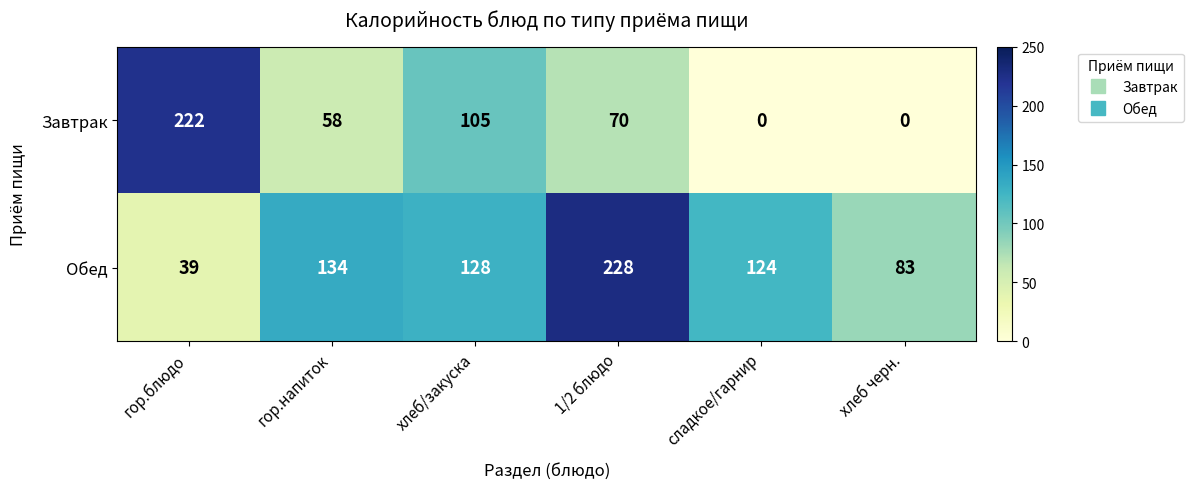

At which label does Обед reach its minimum?

гор.блюдо